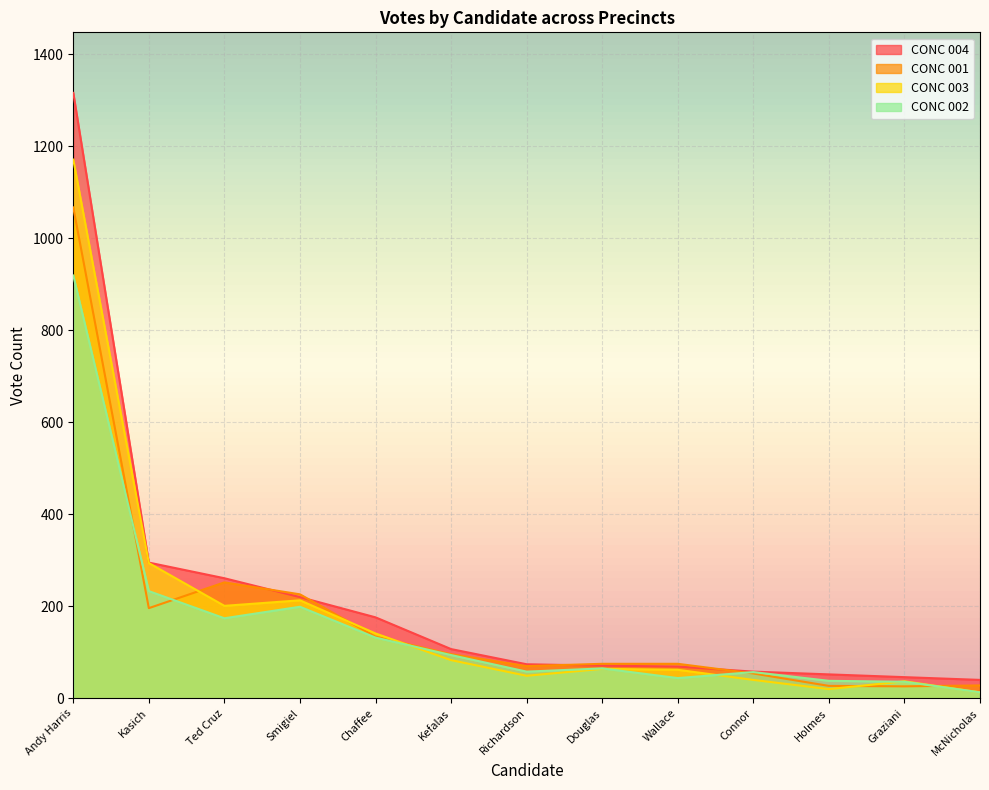

What position from the right is McNicholas?

1